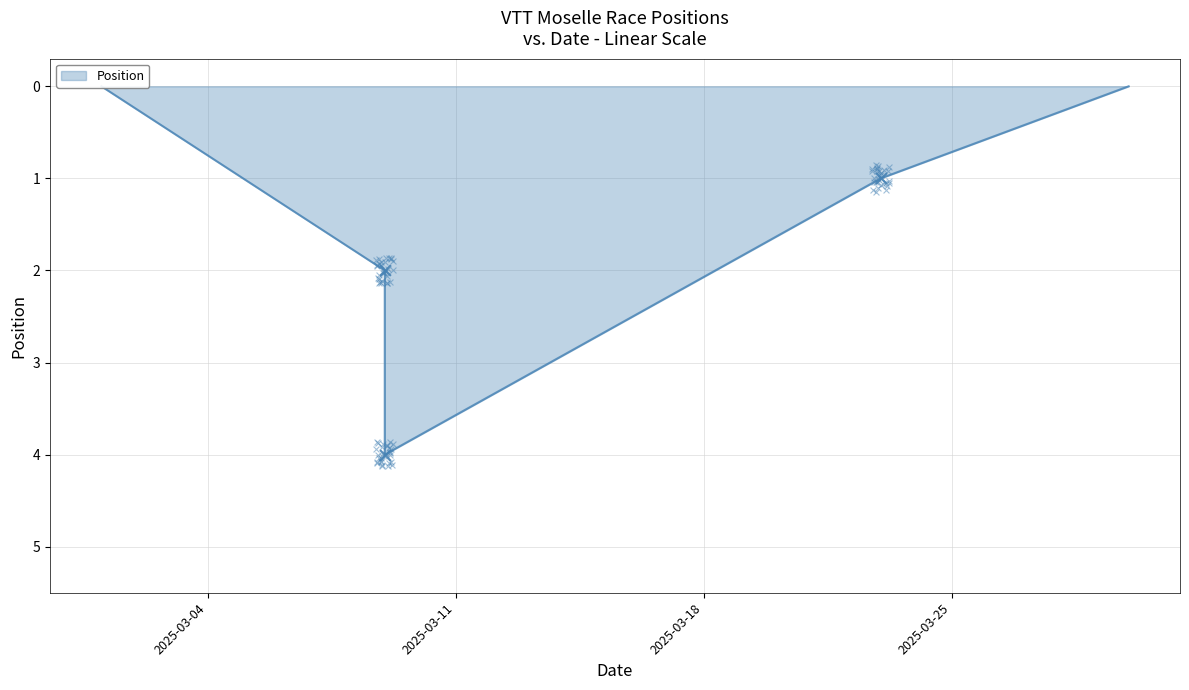

What is the change in value from 23/03/2025 to 09/03/2025?

+3